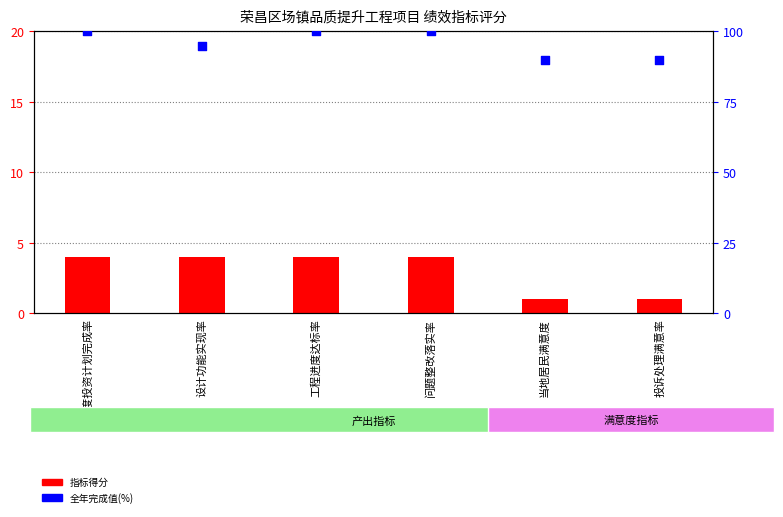

Which series reaches the minimum Y coordinate?

指标得分